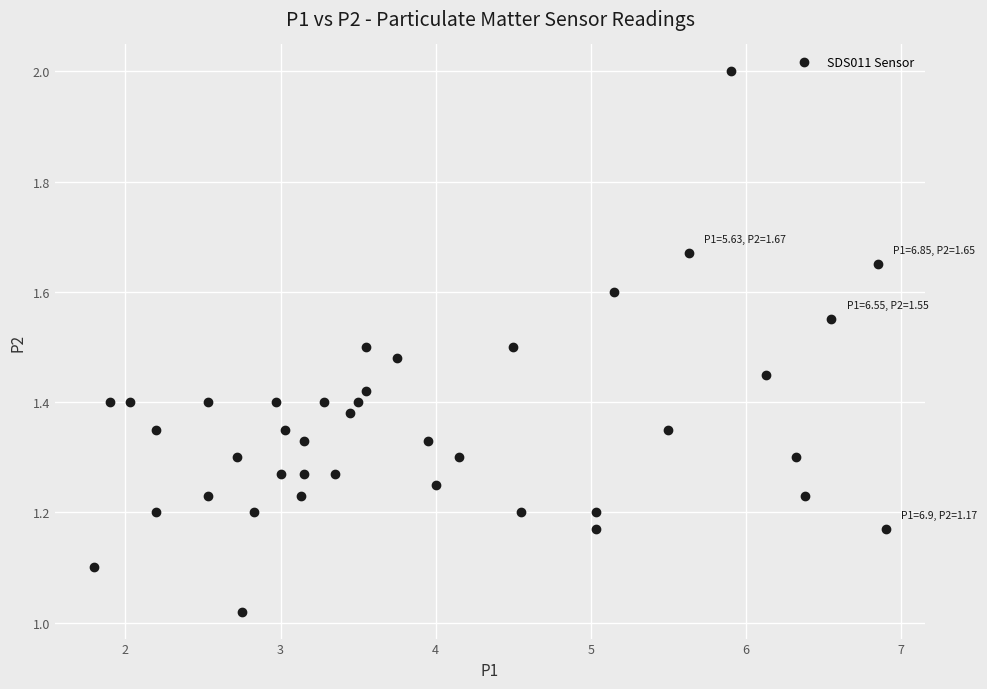

What is the range of X values (max minus min)?

5.1